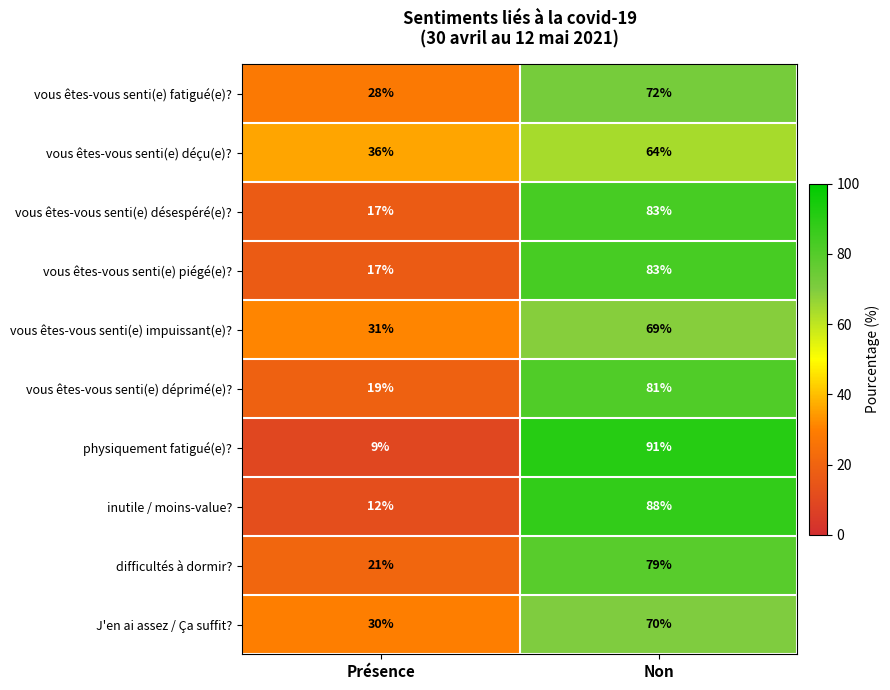

What is the average value of the vous êtes-vous senti(e) désespéré(e)? series?

50